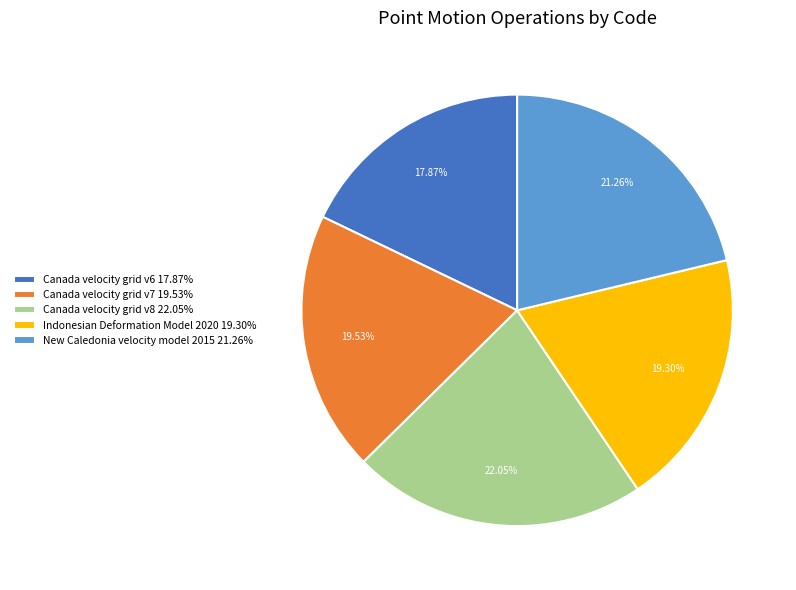

The New Caledonia velocity model 2015 slice represents 14% of the pie. True or false?

False